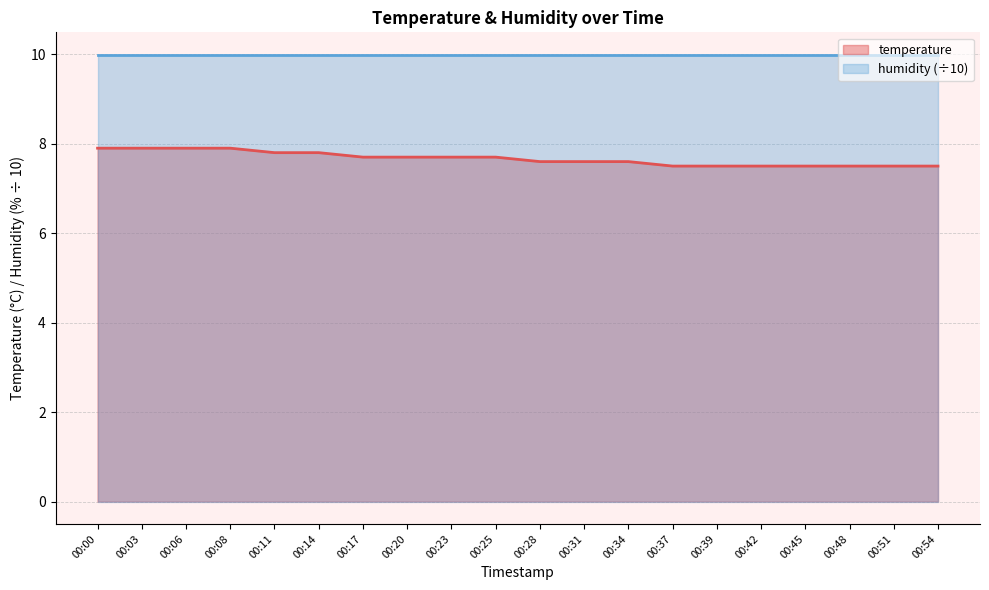

Between 00:20 and 00:14, which is larger?

00:14